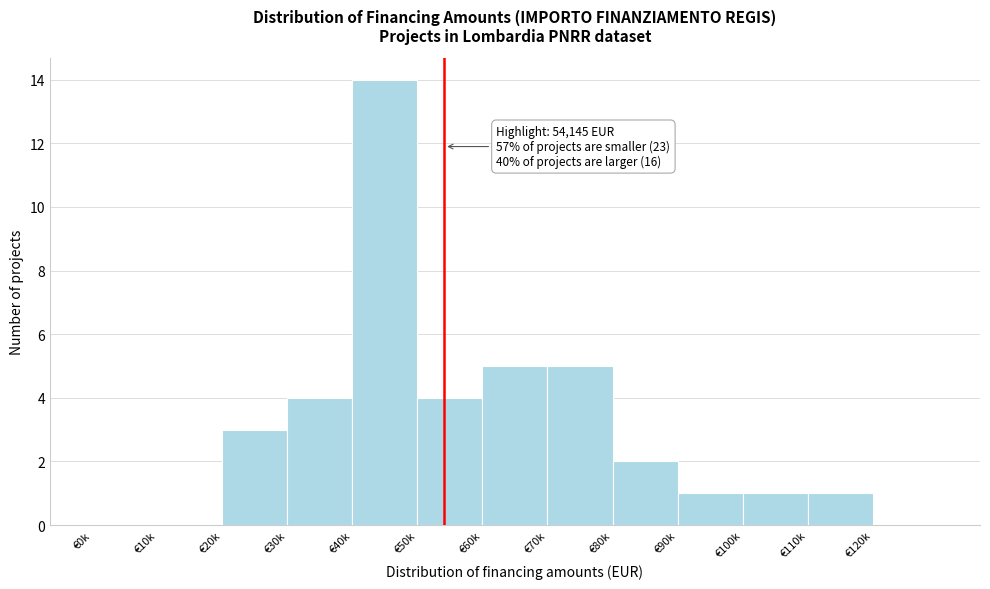

Reading right to left, transcribe all the data shown in this chart.

€120k=0	€110k=1	€100k=1	€90k=1	€80k=2	€70k=5	€60k=5	€50k=4	€40k=14	€30k=4	€20k=3	€10k=0	€0k=0